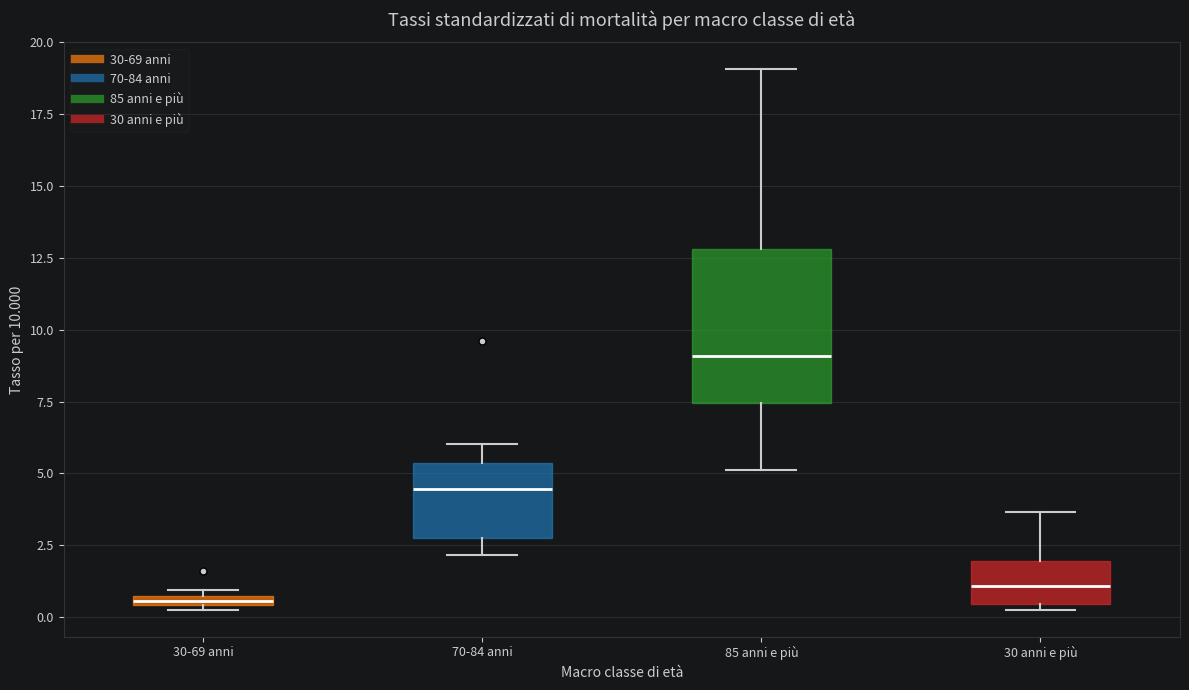

Which box has the lowest median line?

30-69 anni